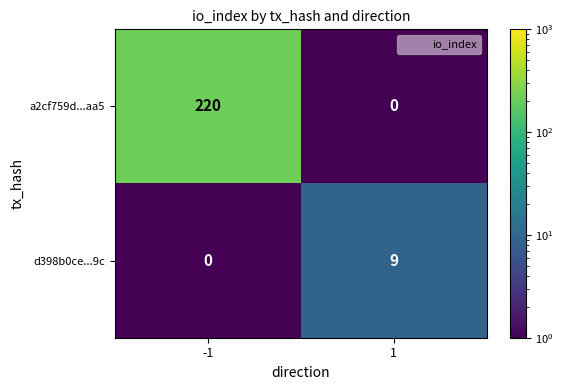

What is the sum of all a2cf759d...aa5 values?

220